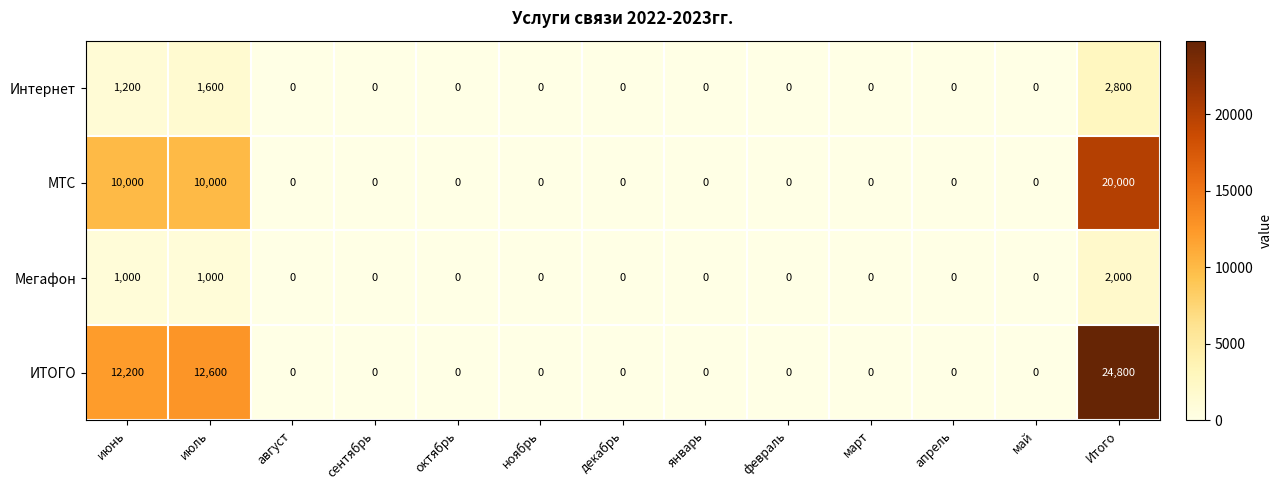

The value of Интернет at октябрь is -1436. True or false?

False